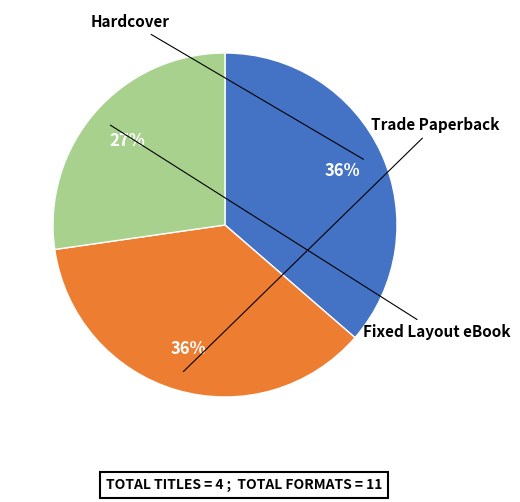

Does any single category account for the majority?

No